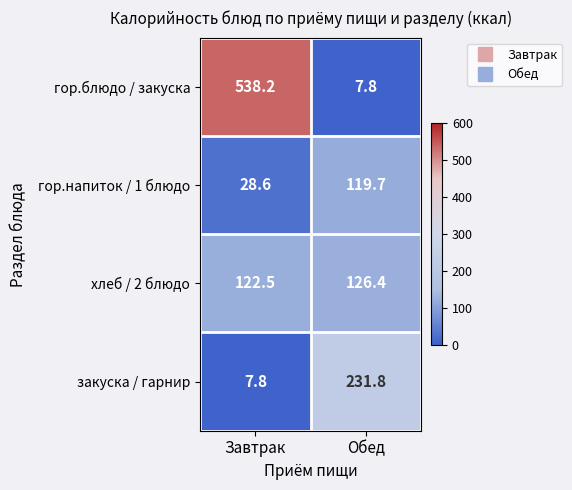

Which series changed the most between Завтрак and Обед?

гор.блюдо / закуска